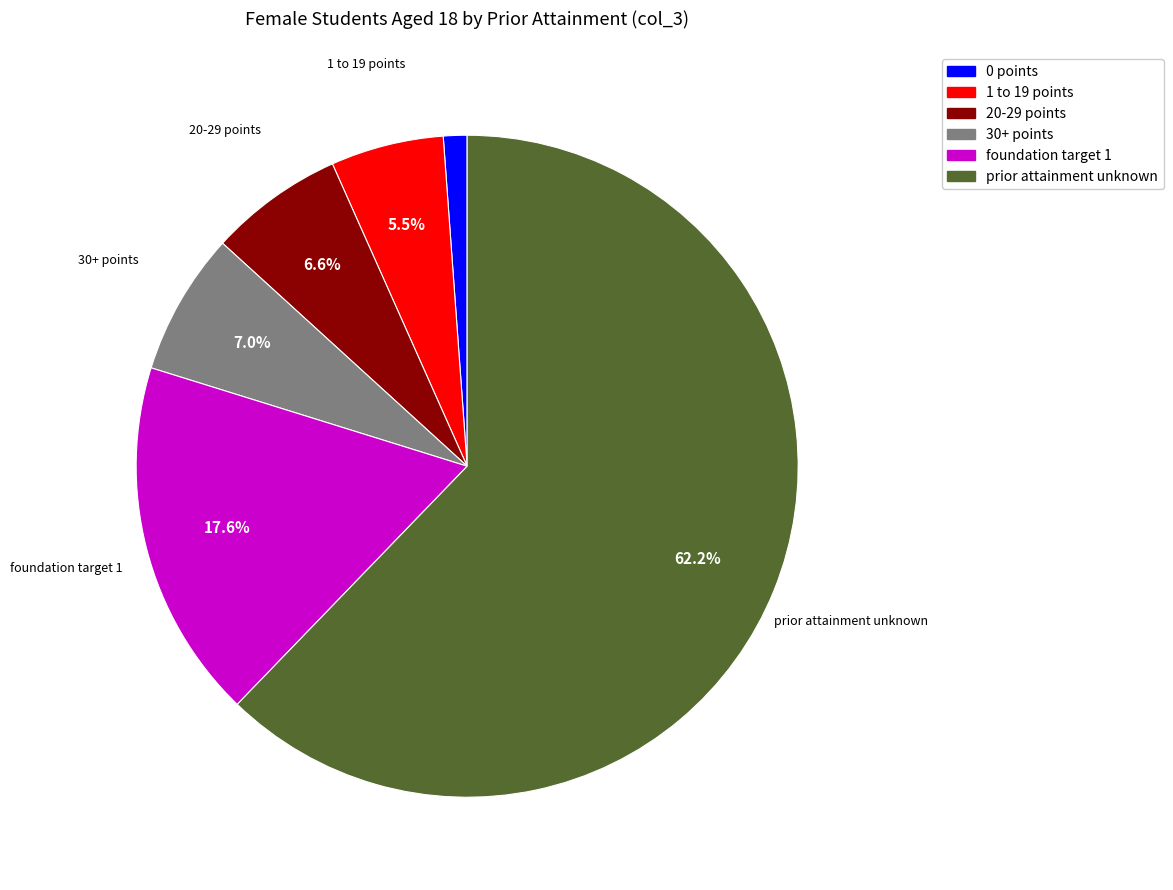

Which slice is the largest?

prior attainment unknown